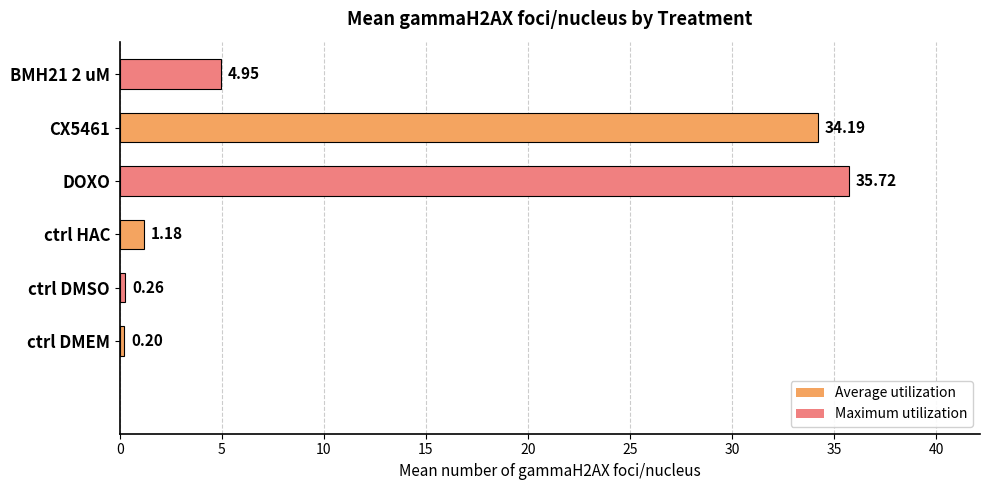

What is the change in value from ctrl DMSO to DOXO?

+35.5